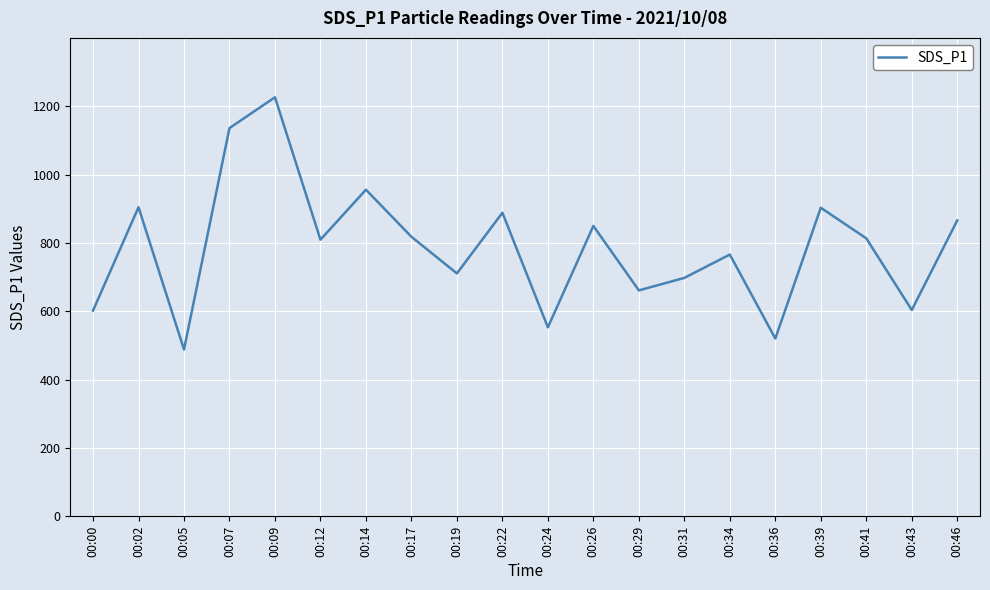

Count the number of values greater than 813.

10